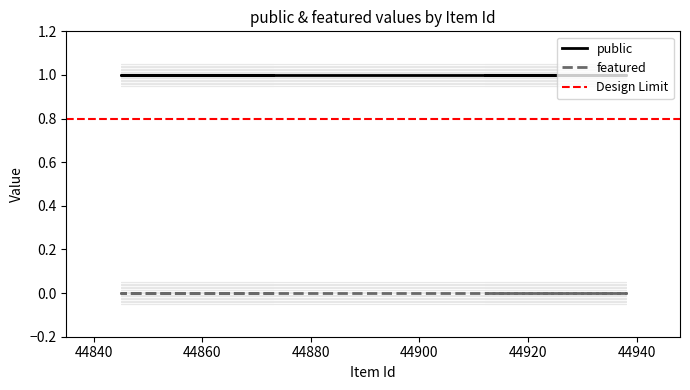

Reading left to right, what are all the values shown in this chart?

public: 44873=1	44862=1	44845=1	44938=1	44912=1
featured: 44873=0	44862=0	44845=0	44938=0	44912=0